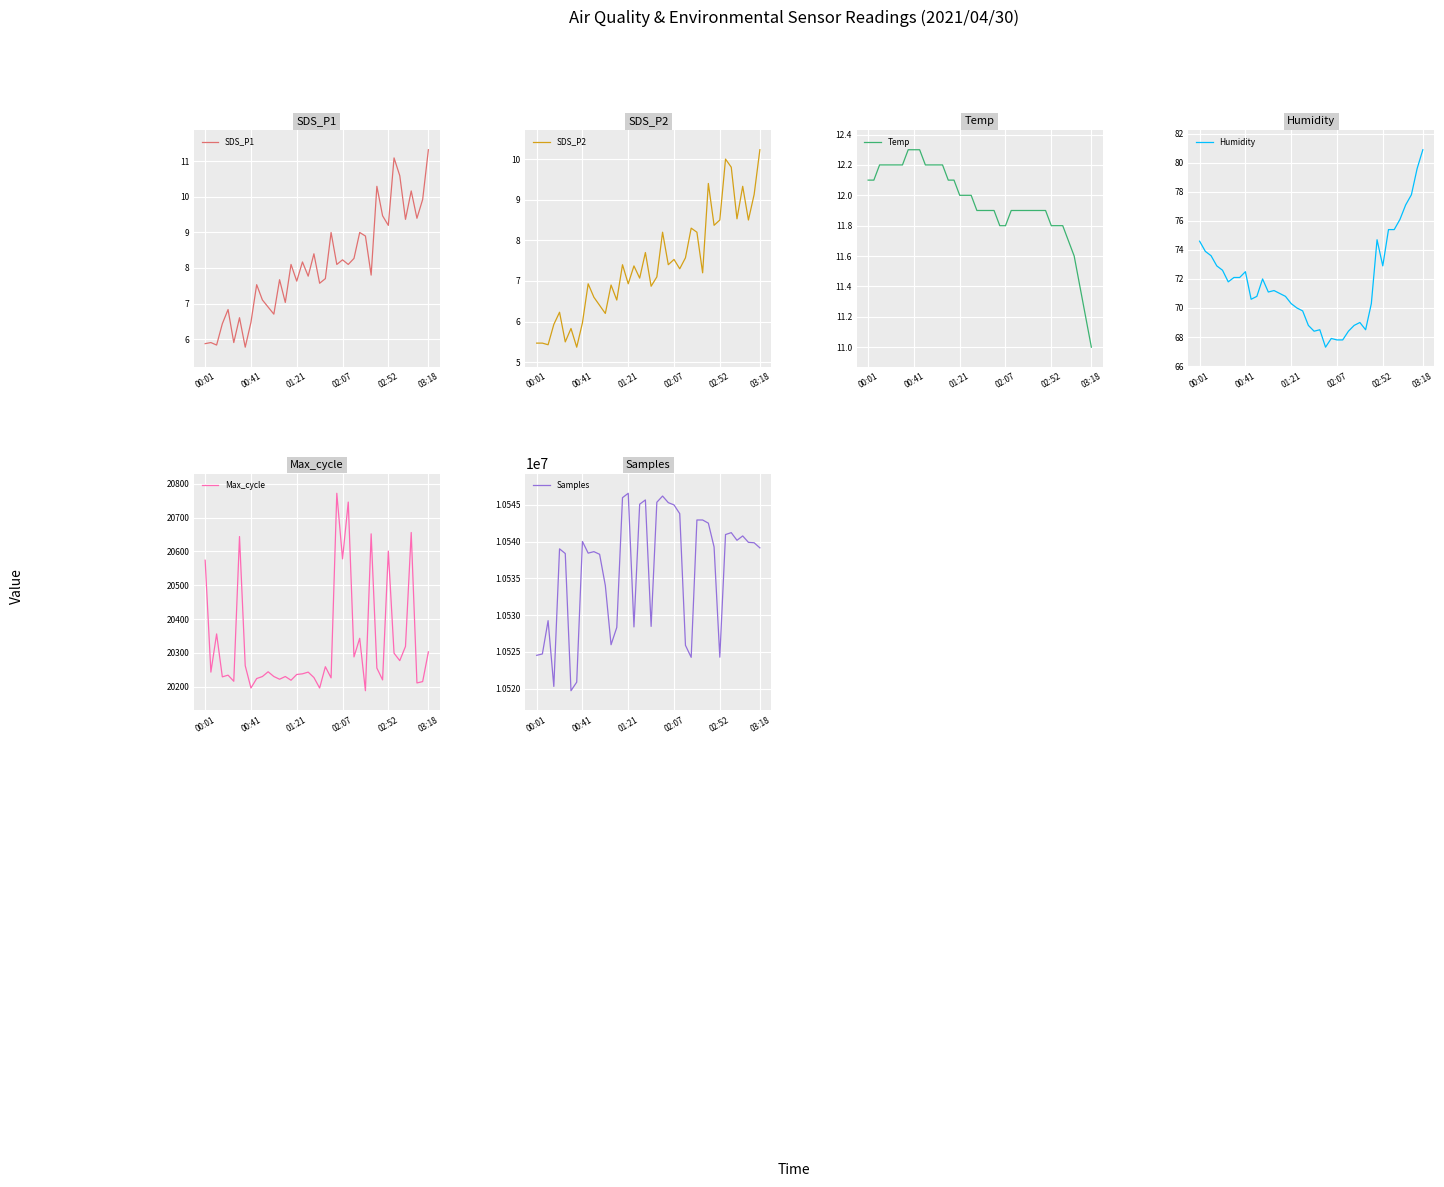

What is the maximum value for SDS_P1?

11.3